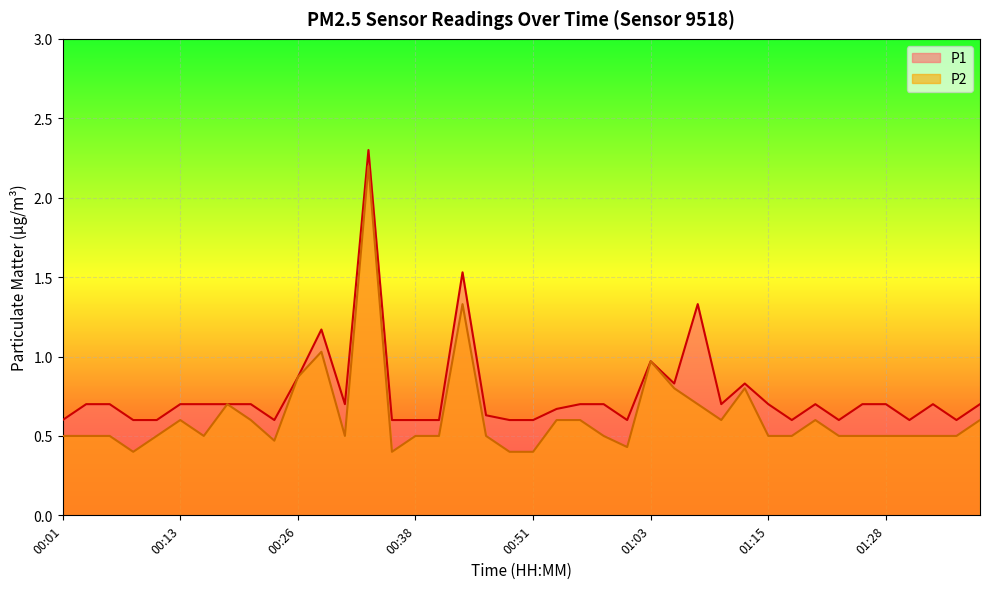

Rank the series by their average value, from highest to lowest.

P1, P2